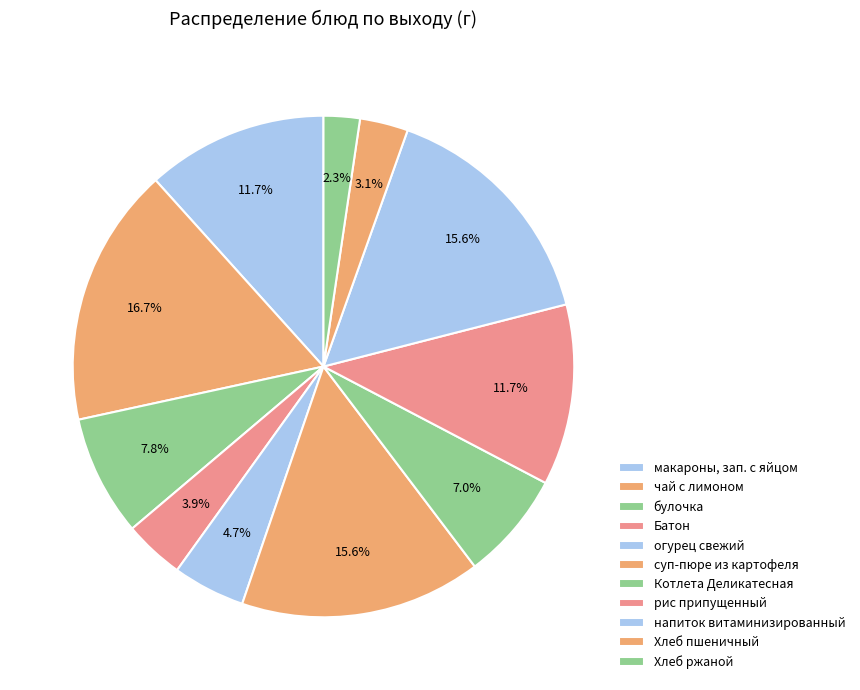

How many slices are in this pie chart?

11